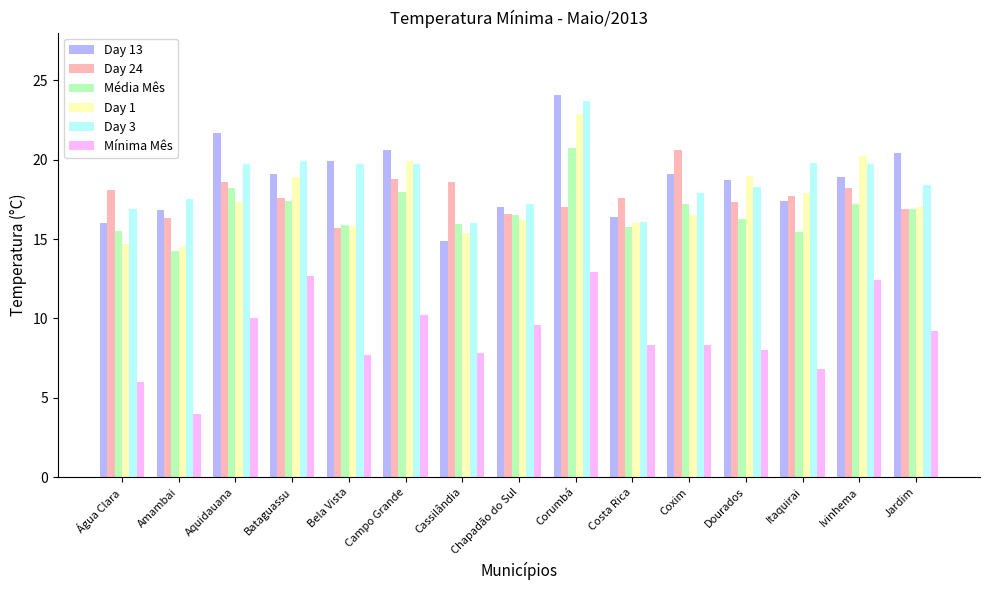

What is the minimum value for Média Mês?

14.2